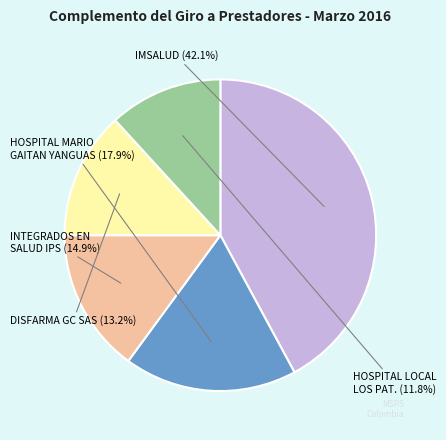

Is there any slice that represents more than half of the pie?

No